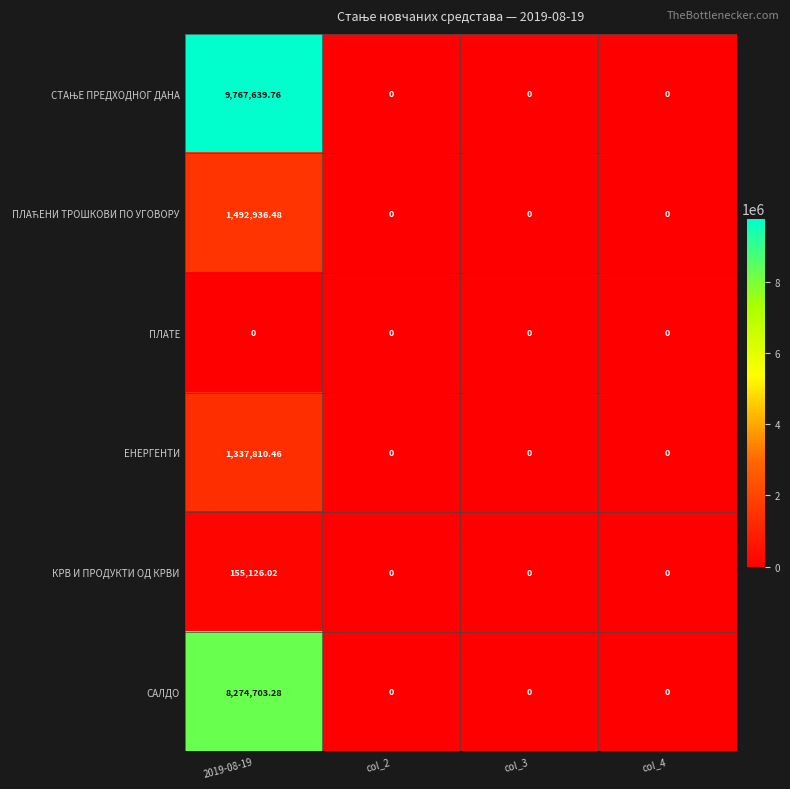

At which category is the sum across all series the highest?

2019-08-19